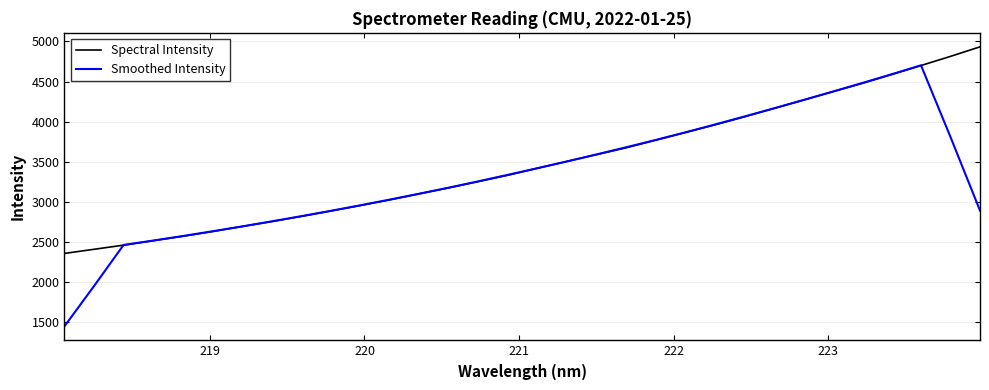

What is the minimum value for Spectral Intensity?

2353.9